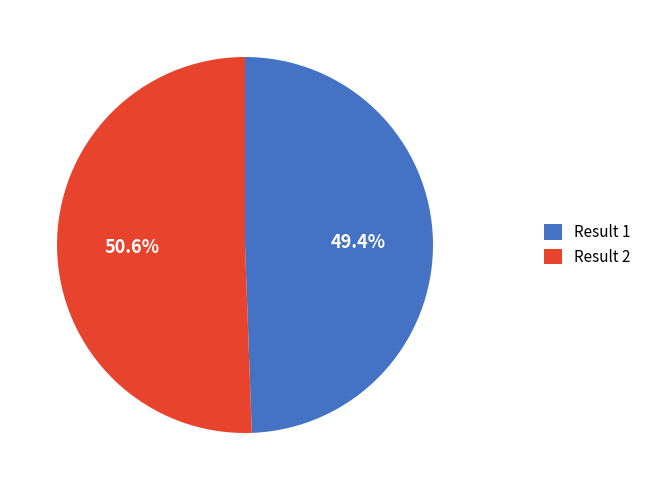

Does any single category account for the majority?

Yes